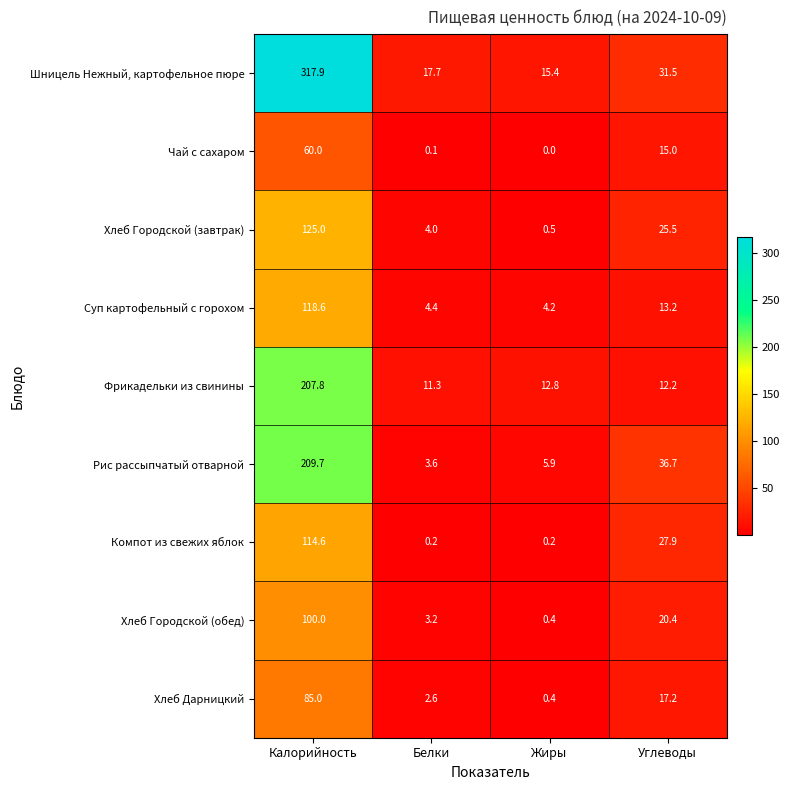

How many distinct data groups are displayed?

9